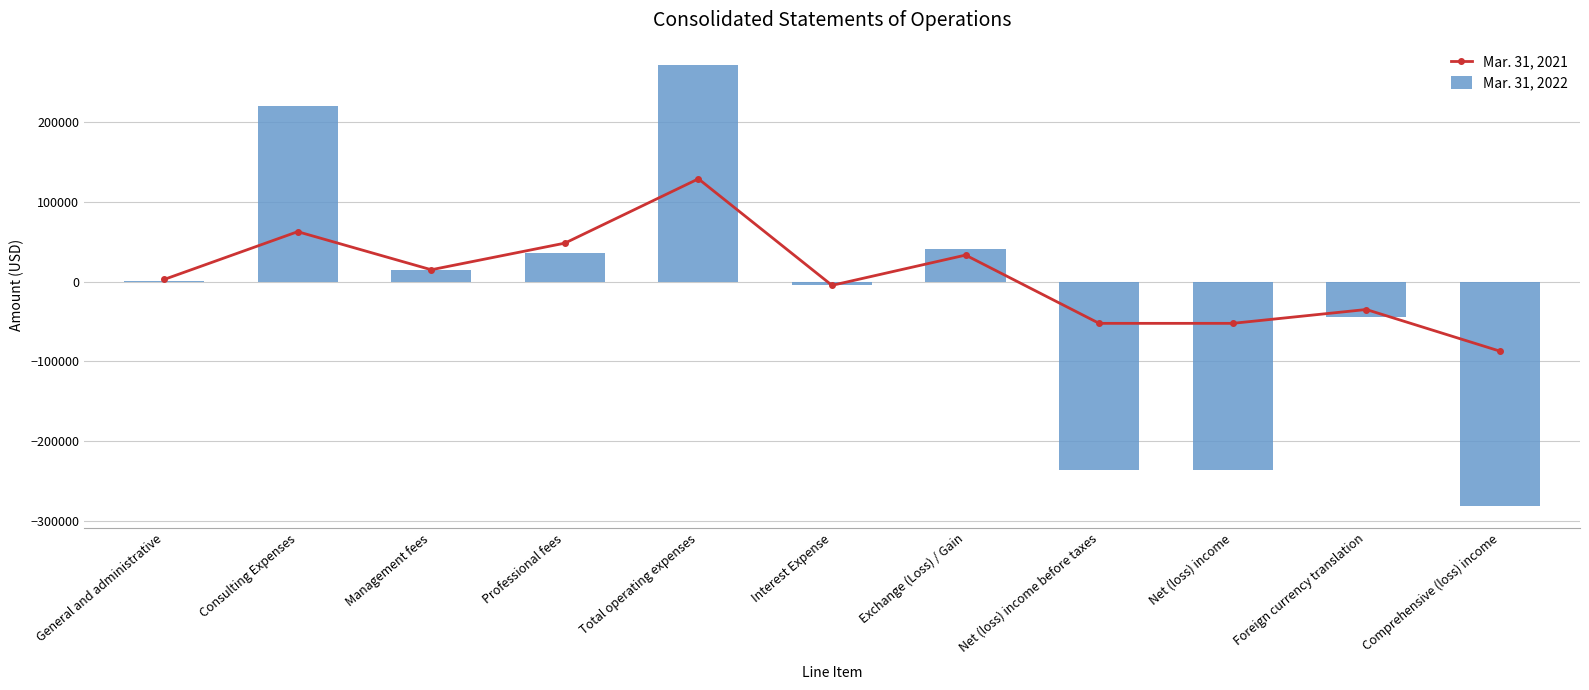

What is the highest value of the Mar. 31, 2022 series?

272281